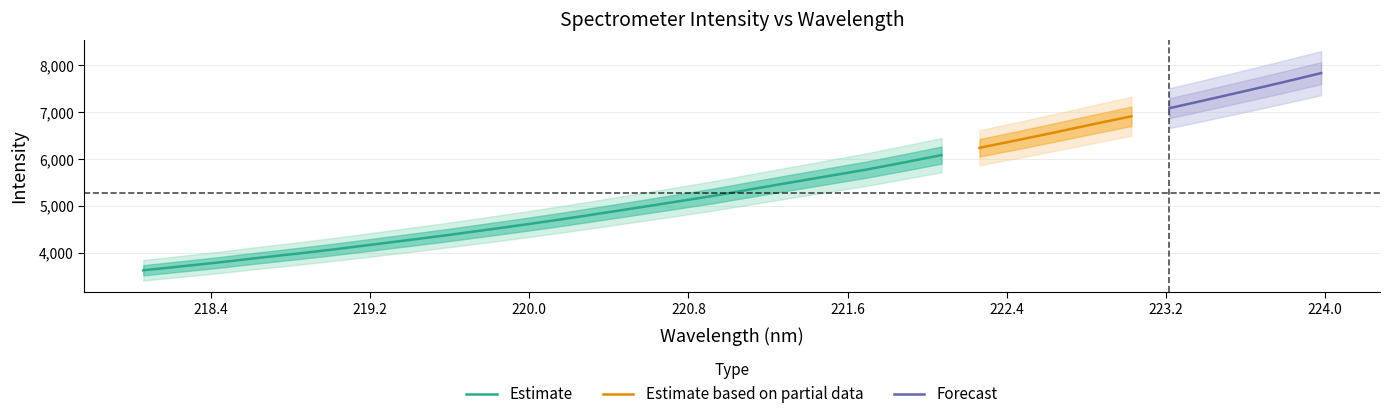

What is the label of the 15th point from the right?

221.3083